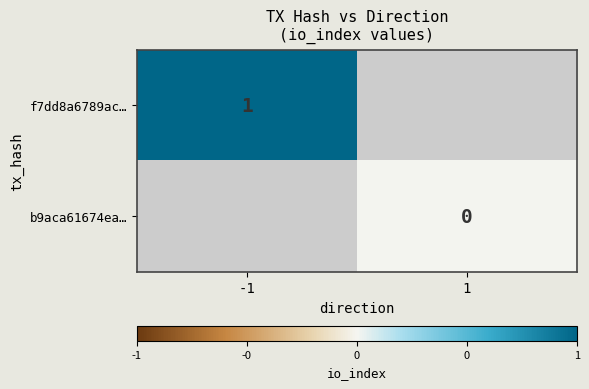

How many distinct data groups are displayed?

2